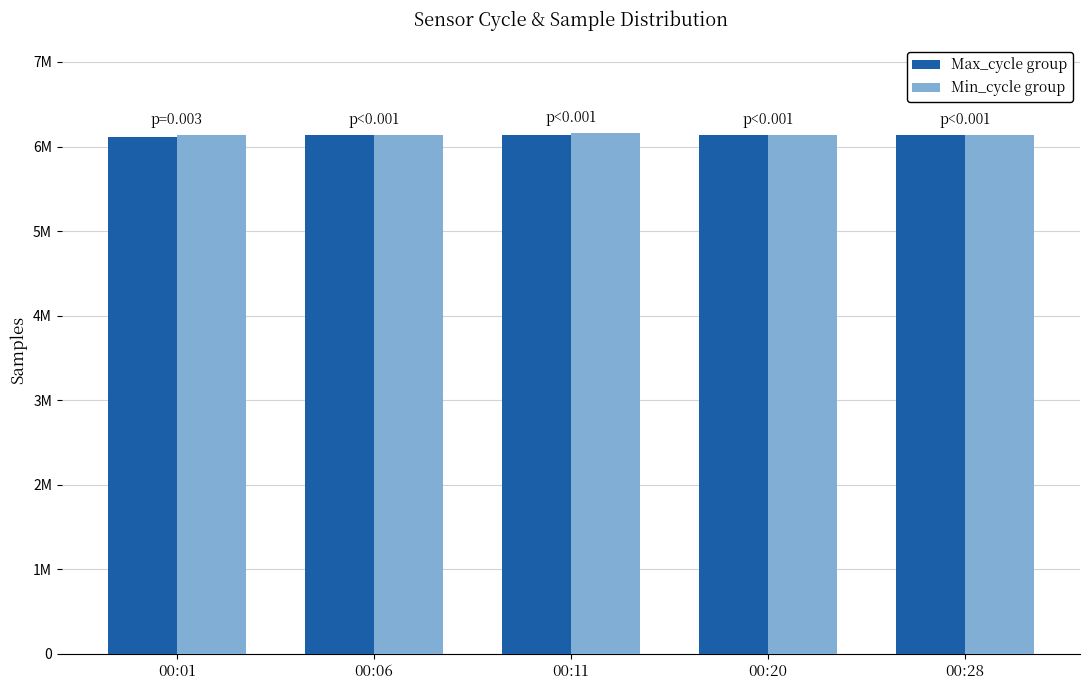

Reading left to right, what are all the values shown in this chart?

Max_cycle group: 00:01=6114314	00:06=6133920	00:11=6132224	00:20=6133848	00:28=6137653
Min_cycle group: 00:01=6134158	00:06=6133637	00:11=6159923	00:20=6138790	00:28=6137473